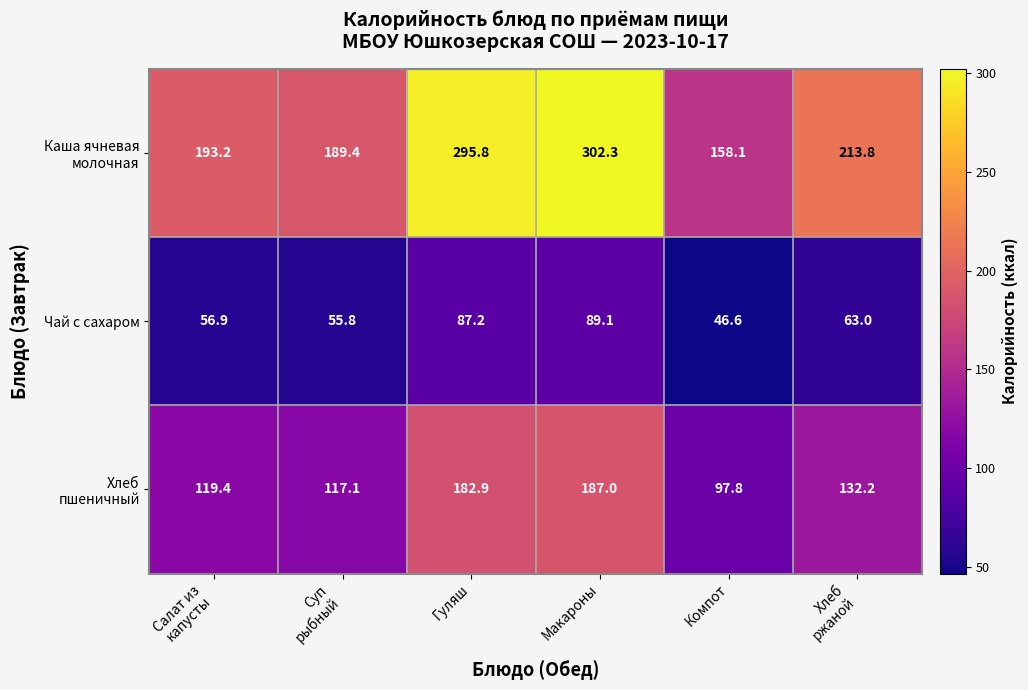

Count the number of categories in the chart.

6